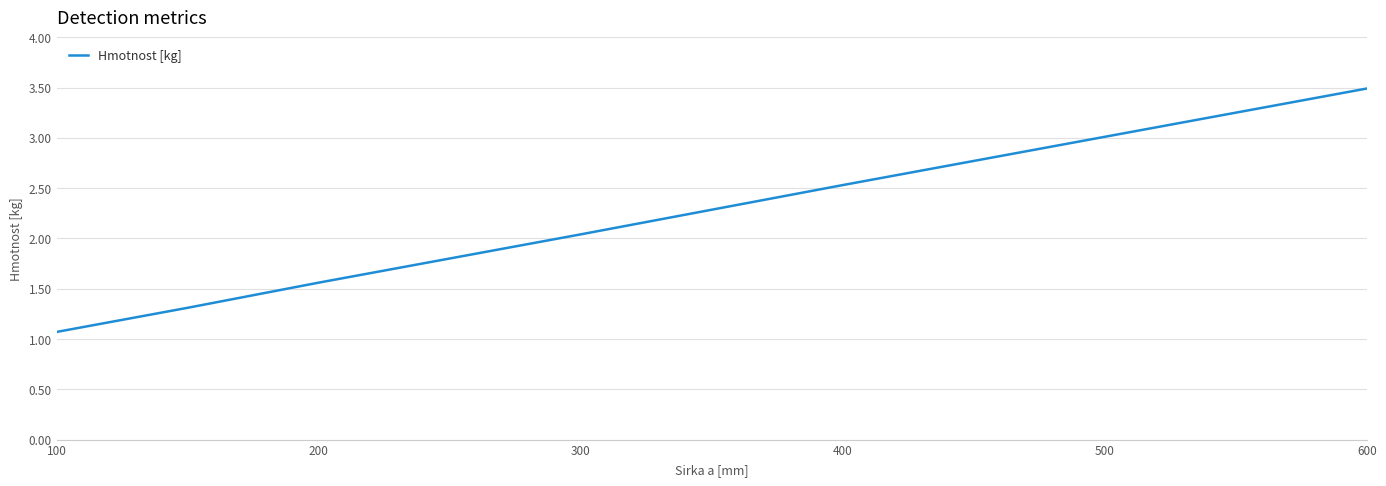

True or false: there are more than 0 points higher than both neighbors.

False